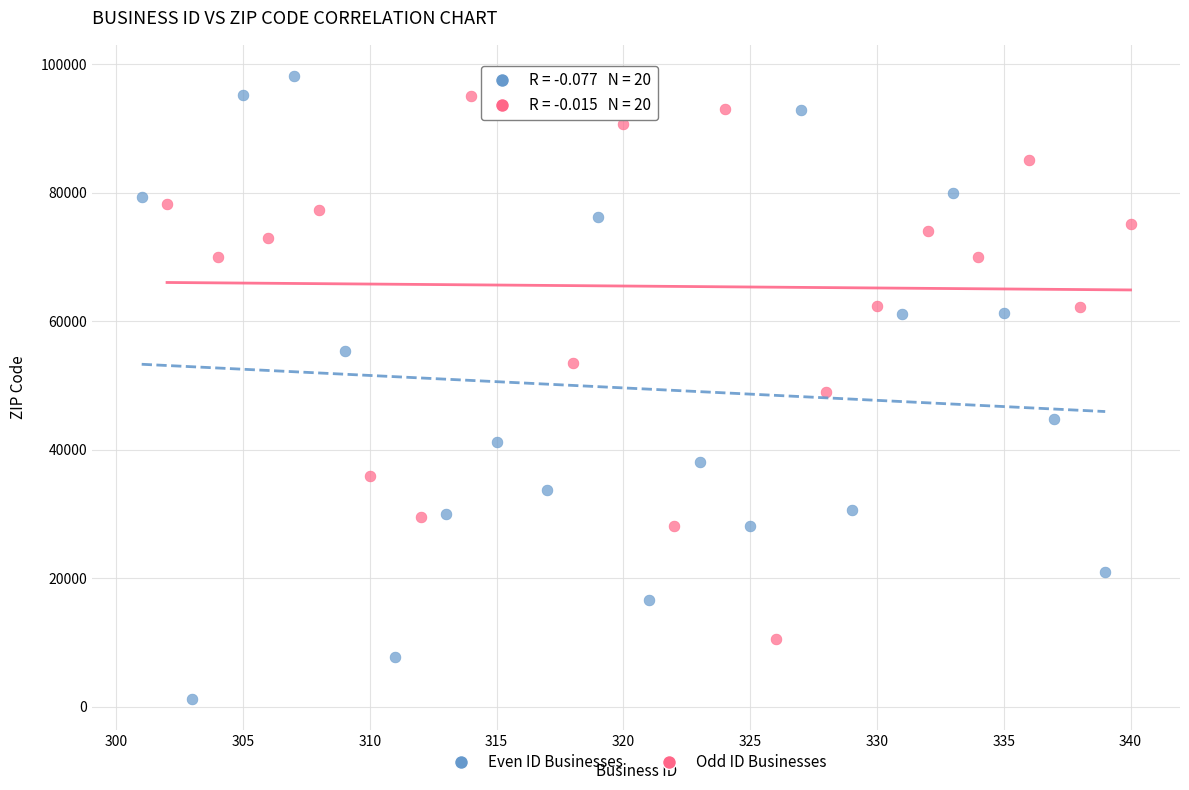

Which series has the widest spread of Y values?

Even ID Businesses